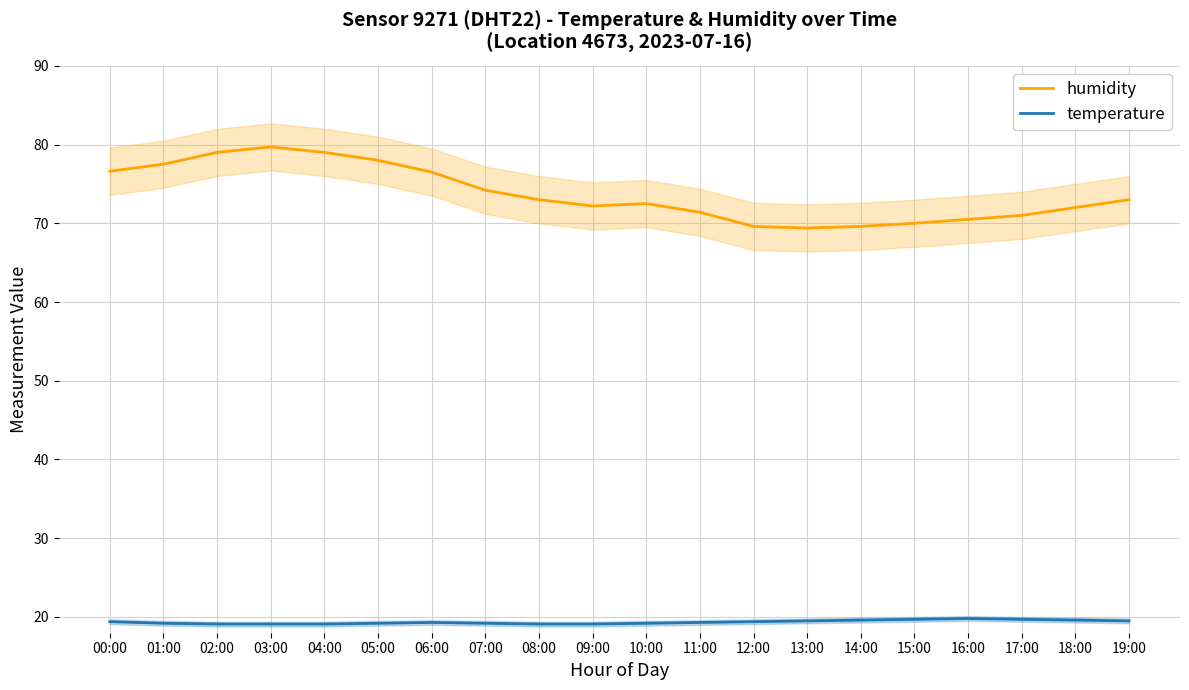

In temperature, how many points are higher than both neighbors (excluding endpoints)?

2